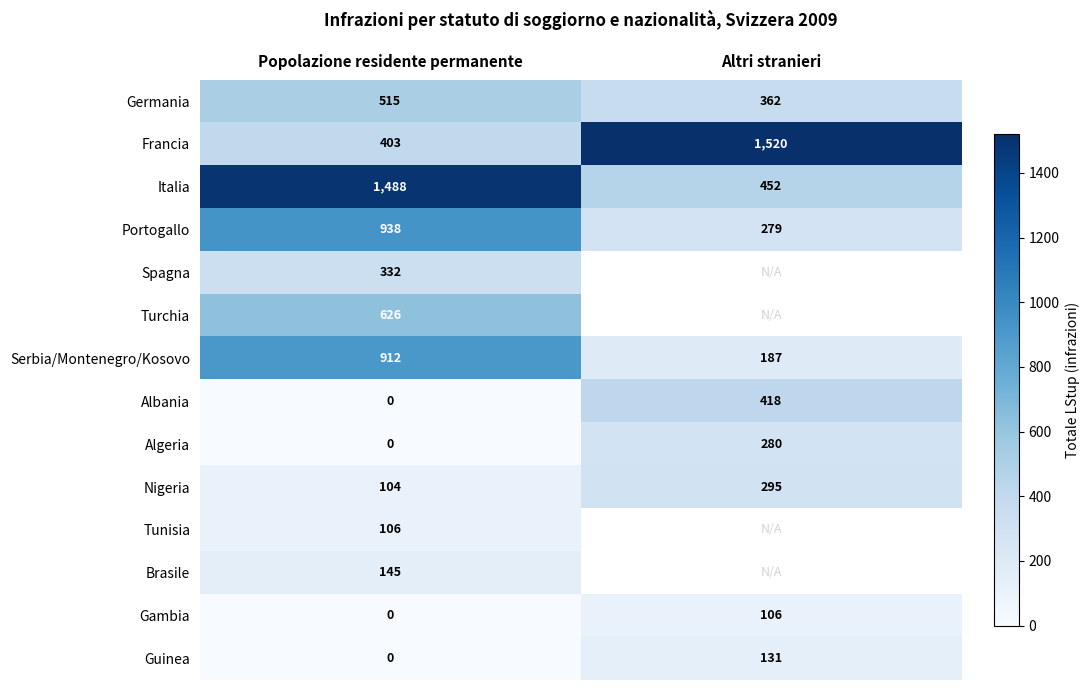

At which label does Nigeria reach its minimum?

Popolazione residente permanente